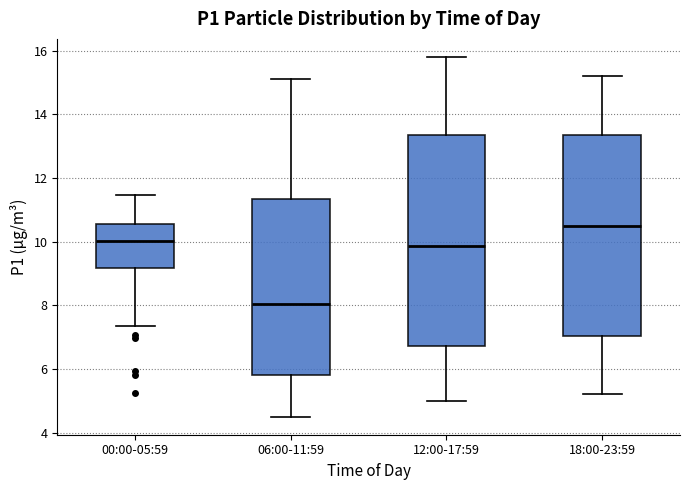

Which box is the tallest, from its lower edge to its upper edge?

12:00-17:59